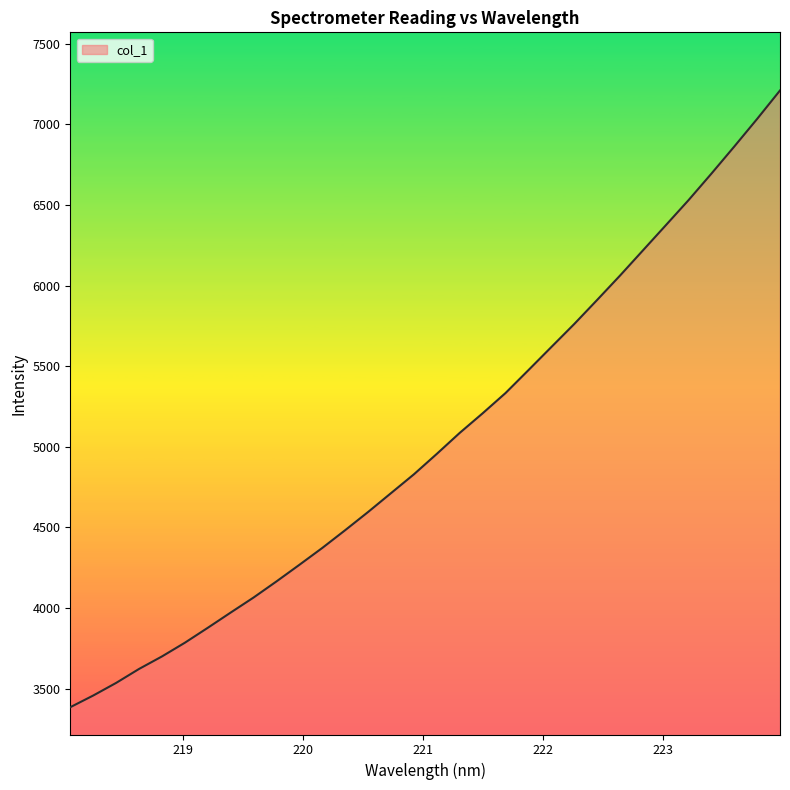

What is the greatest value displayed?

7209.6